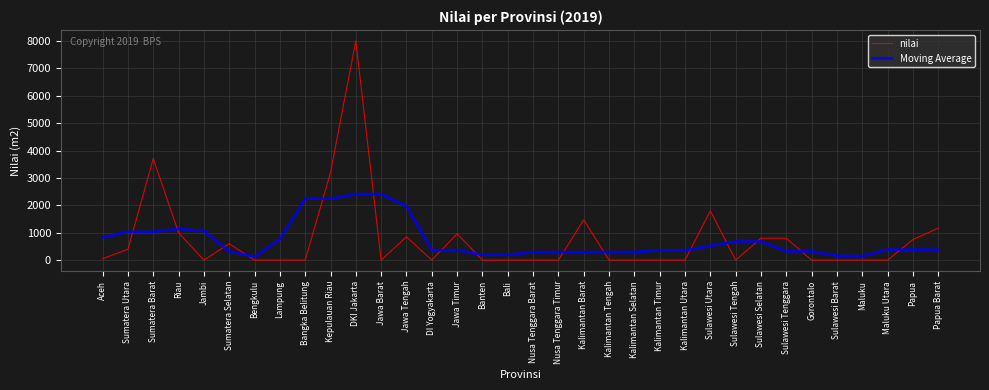

Which series ends up on top after the final intersection of nilai and Moving Average?

nilai